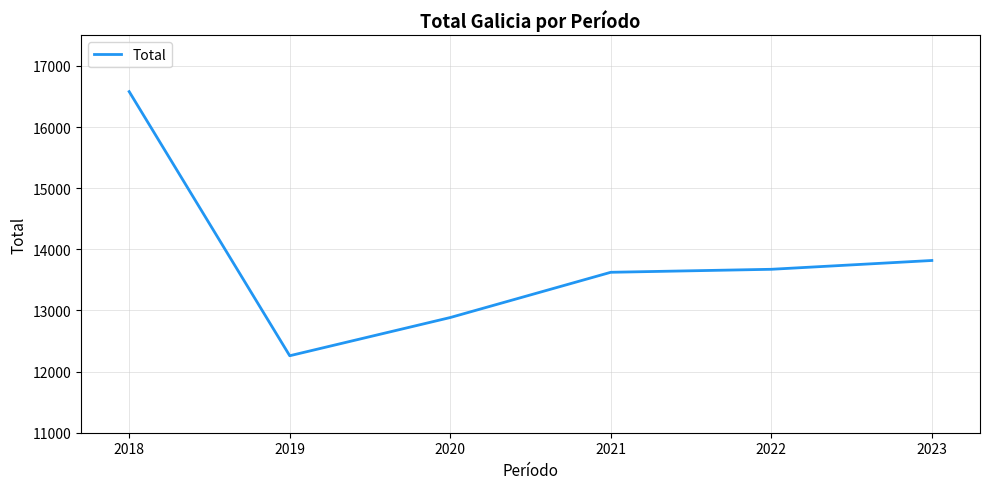

Where is the first local minimum?

2019